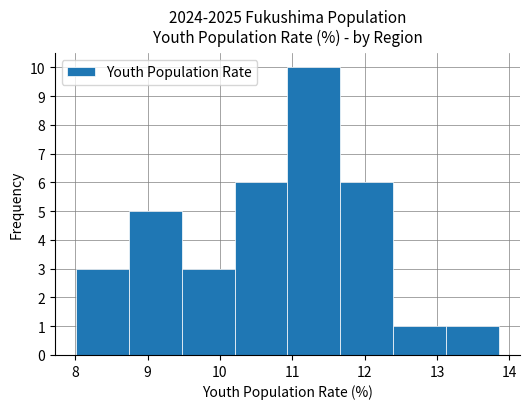

Reading left to right, transcribe this chart: for each bar, give the range it covers on the x-axis and its height. Neither the bar edges nor the heights are printed on the chart, so give them approximately, as read against the axes.

8.0 to 8.7: 3
8.7 to 9.5: 5
9.5 to 10.2: 3
10.2 to 10.9: 6
10.9 to 11.7: 10
11.7 to 12.4: 6
12.4 to 13.1: 1
13.1 to 13.9: 1